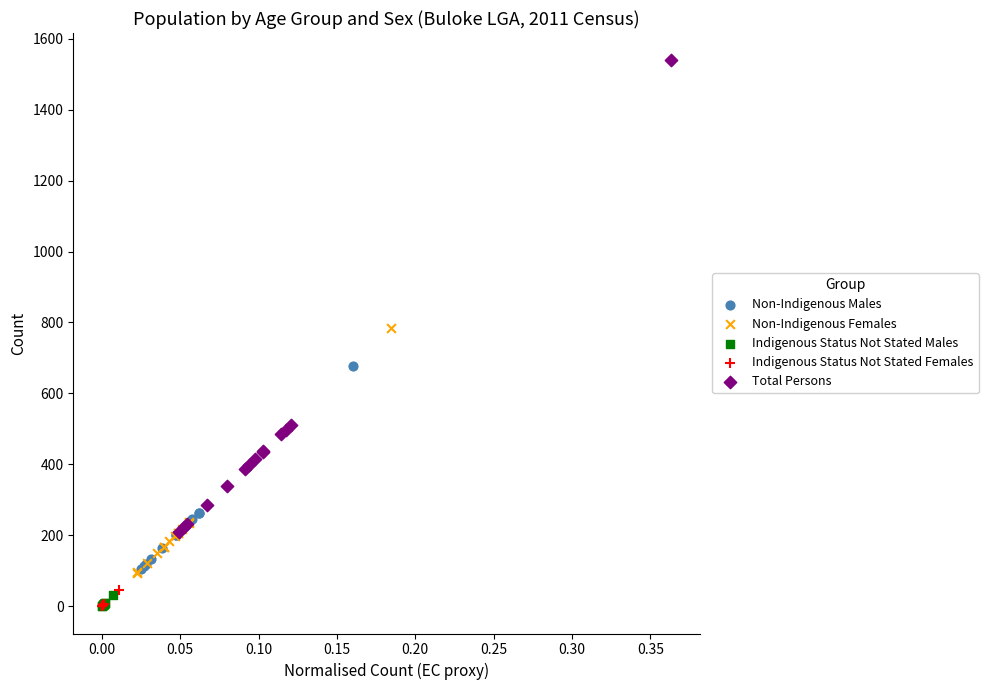

Which series has the largest Y range (max minus min)?

Total Persons